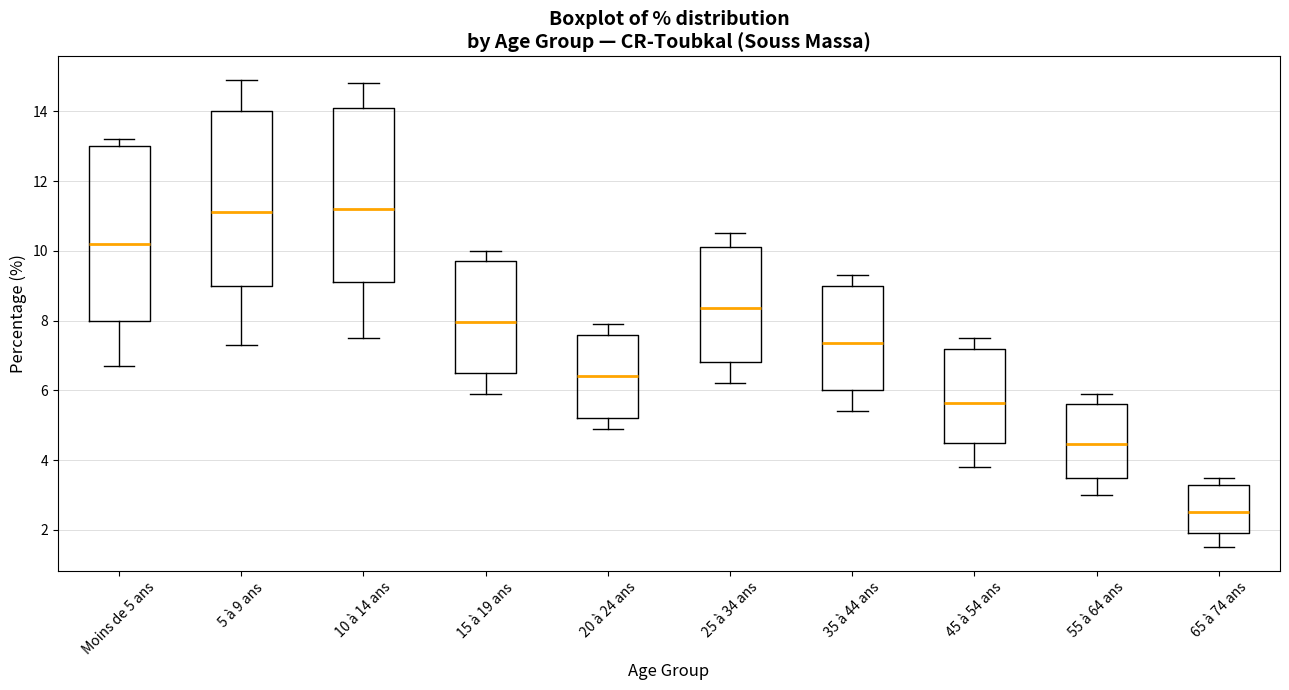

Which box's median line is the lowest?

65 à 74 ans